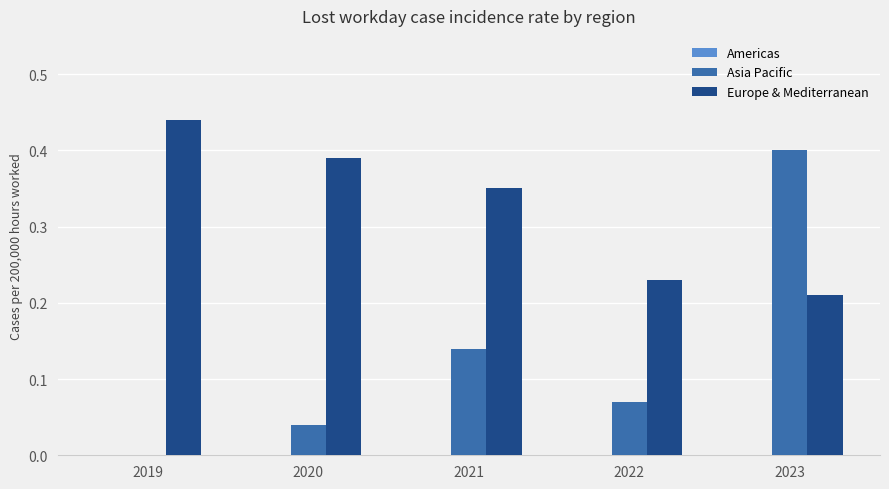

What is the sum of all Europe & Mediterranean values?

1.6